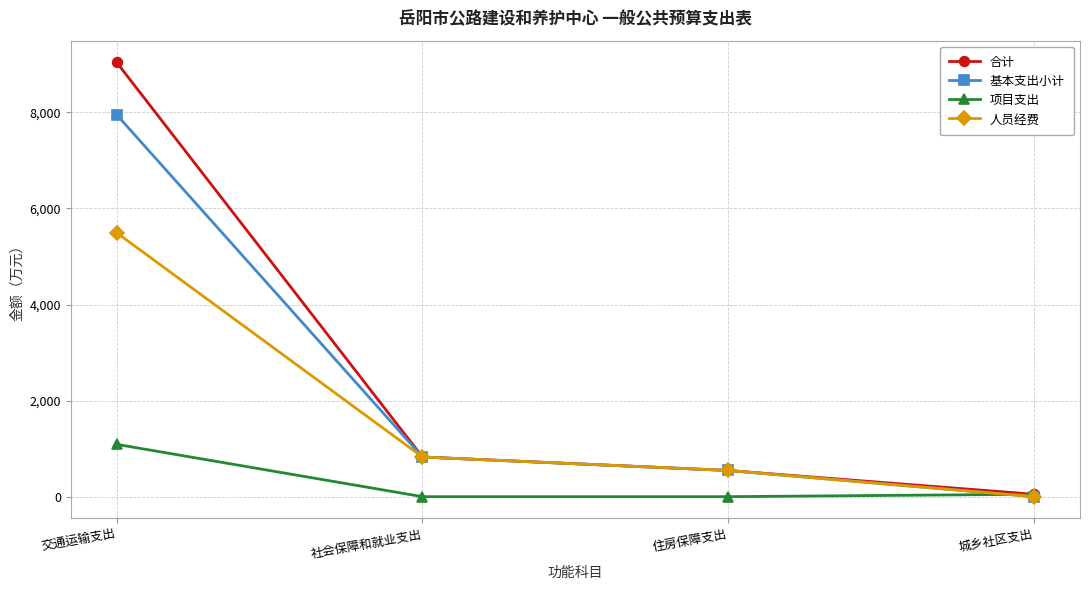

Reading right to left, transcribe all the data shown in this chart.

合计: 城乡社区支出=50.0	住房保障支出=545.2	社会保障和就业支出=825.7	交通运输支出=9041.4
基本支出小计: 城乡社区支出=0.0	住房保障支出=545.2	社会保障和就业支出=825.7	交通运输支出=7952.4
项目支出: 城乡社区支出=50.0	住房保障支出=0.0	社会保障和就业支出=0.0	交通运输支出=1089.0
人员经费: 城乡社区支出=0.0	住房保障支出=545.2	社会保障和就业支出=825.7	交通运输支出=5494.9